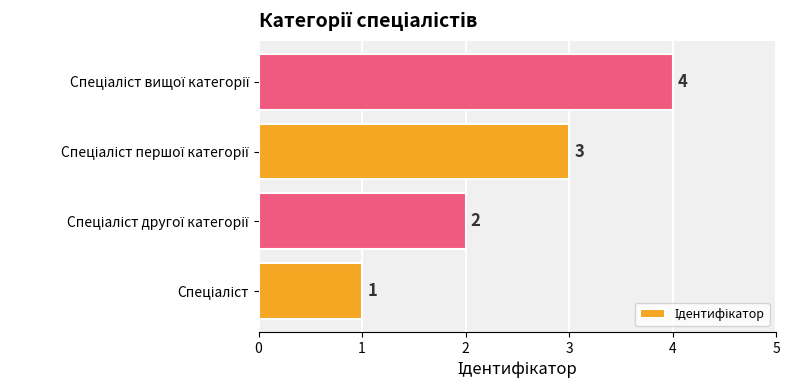

What is the greatest value displayed?

4